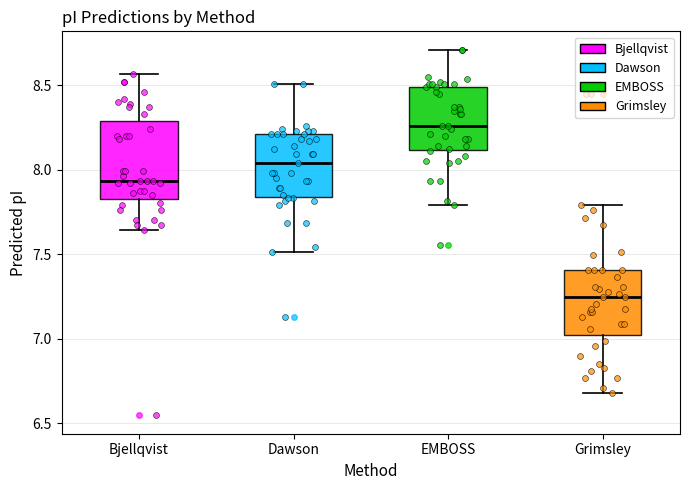

Which box's median line is the lowest?

Grimsley